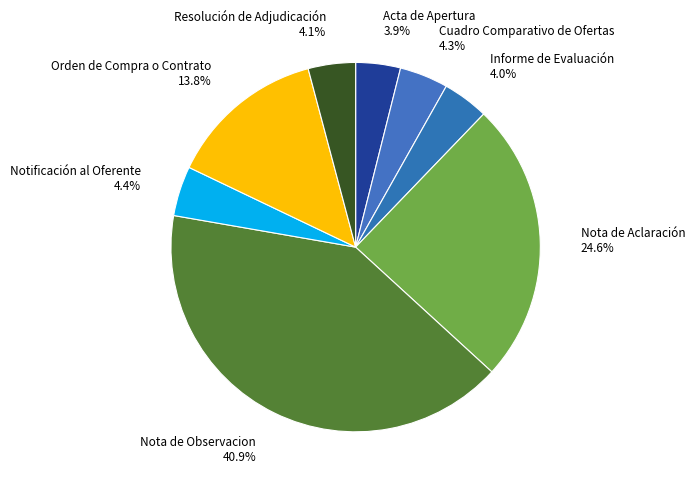

What is the largest slice in the pie chart?

Nota de Observacion